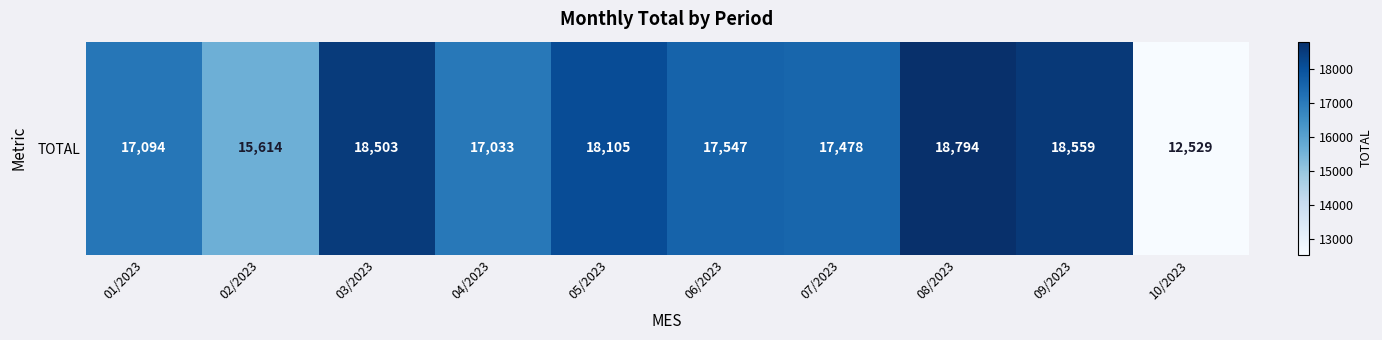

List the labels in order of value, largest first.

08/2023, 09/2023, 03/2023, 05/2023, 06/2023, 07/2023, 01/2023, 04/2023, 02/2023, 10/2023